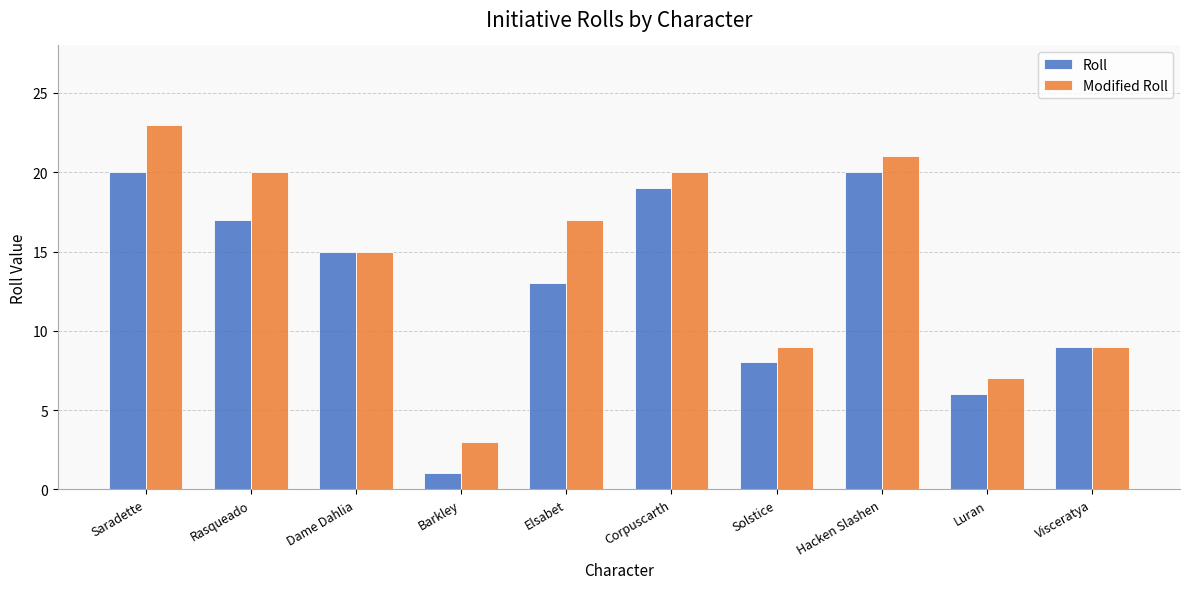

Which category has the lowest value across all series?

Barkley